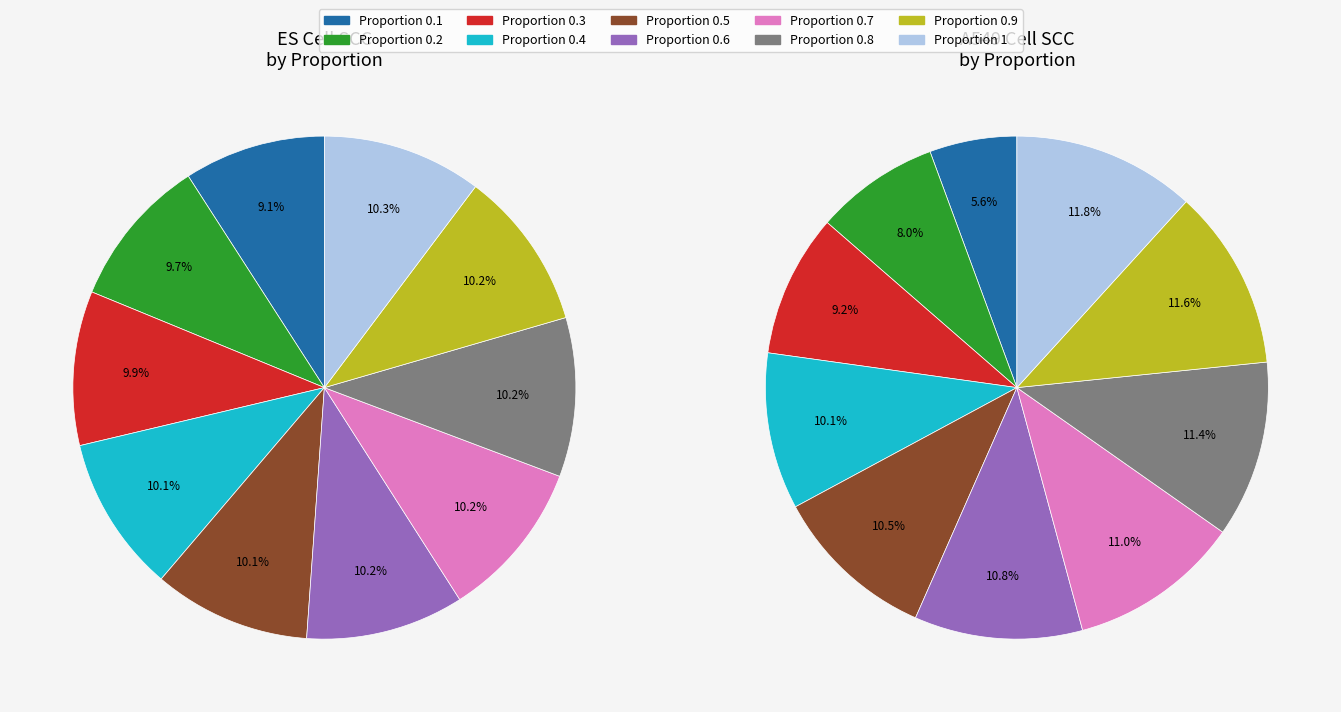

Rank the series at 0.5 from lowest to highest value.

A549, ES